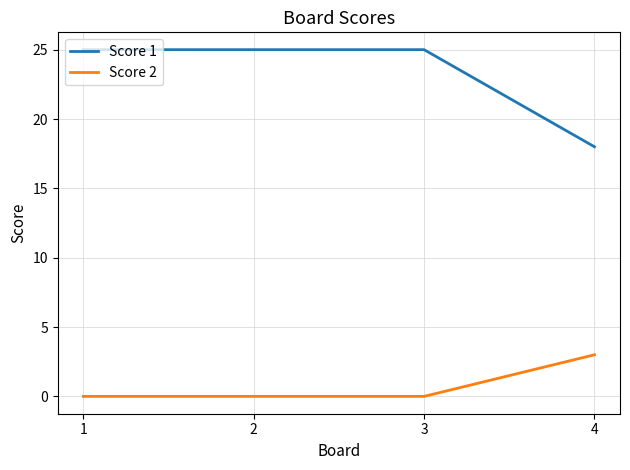

Does the chart display data point markers on the line(s)?

No